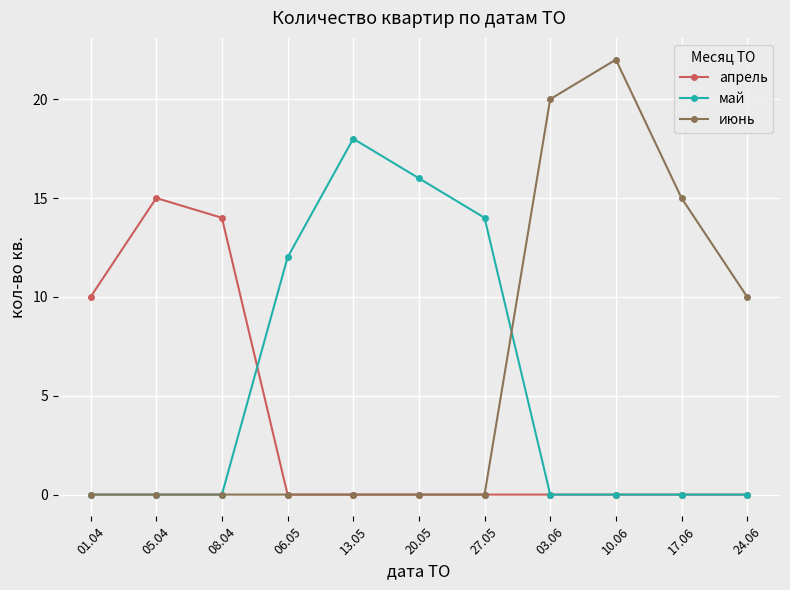

At which label is май closest to 9?

06.05